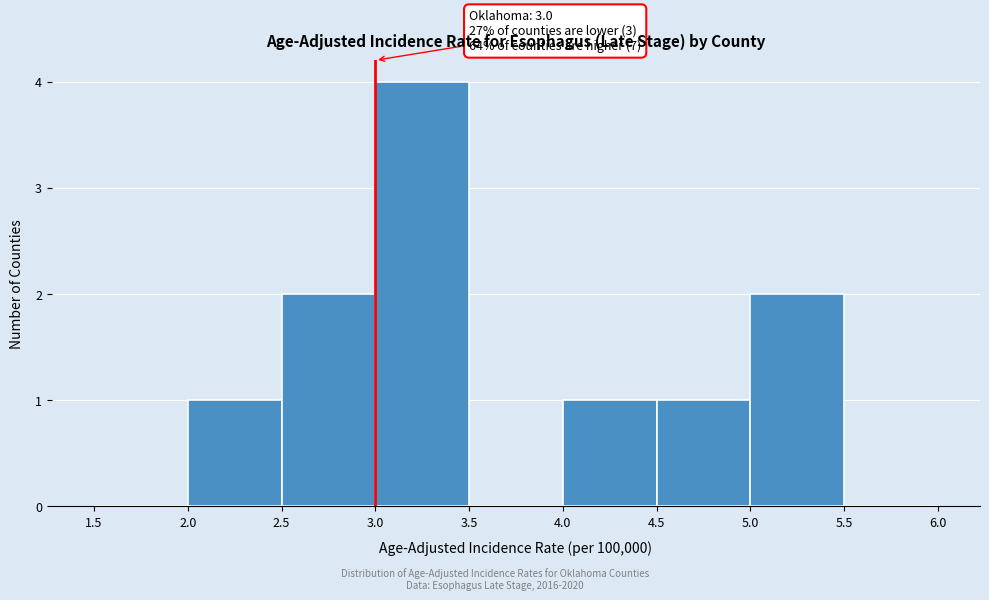

Which range on the x-axis has the tallest bar?

3.0 to 3.5